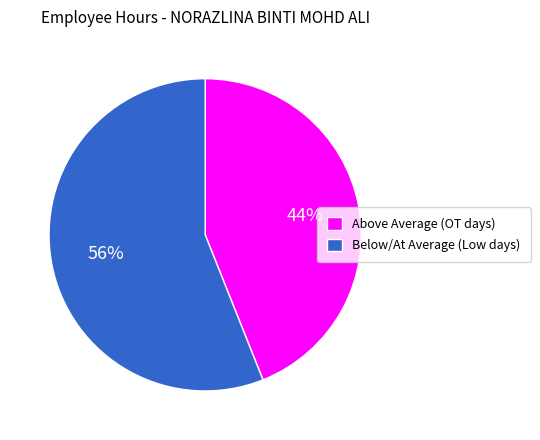

Which slice is the largest?

Below/At Average (Low days)